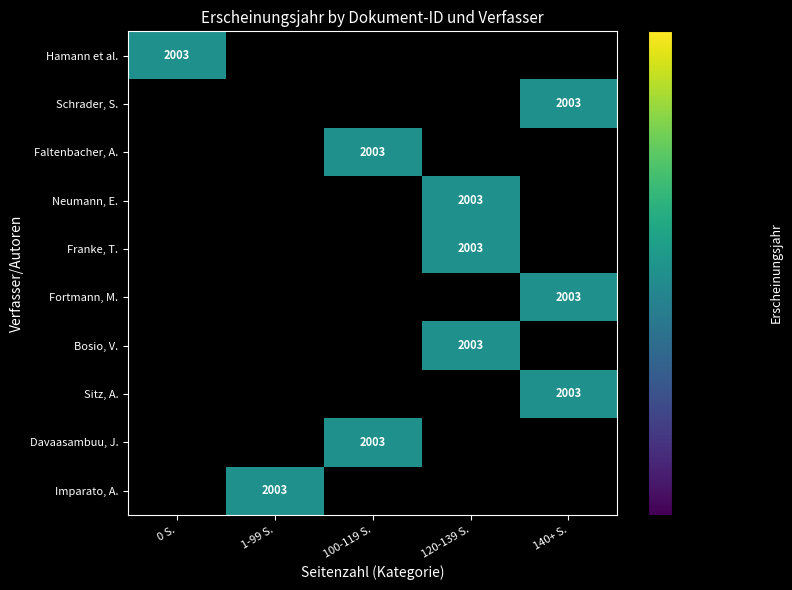

Is it true that Faltenbacher, A. equals 2751 at 100-119 S.?

False